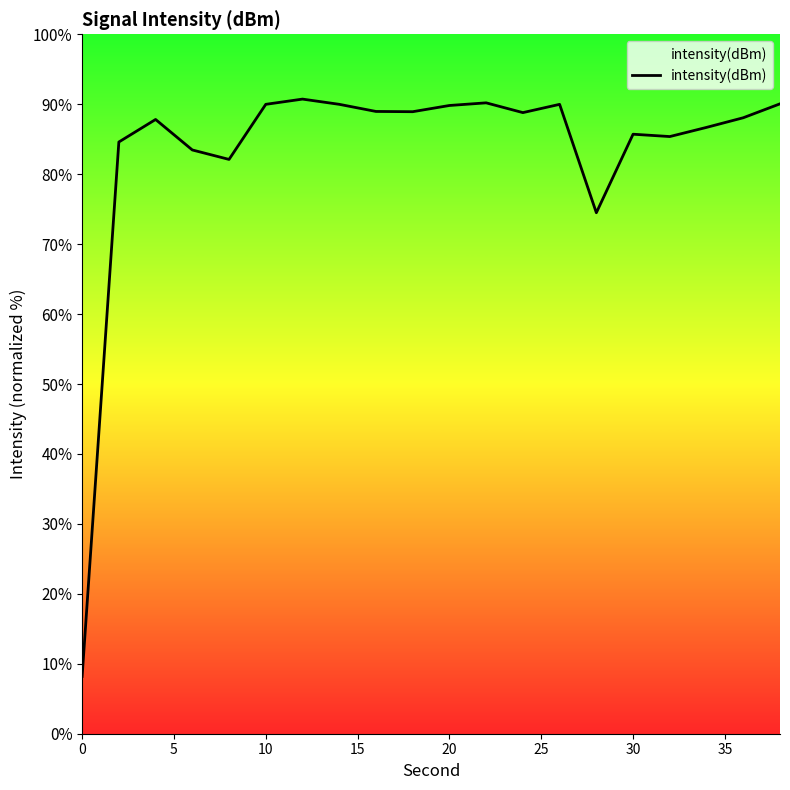

What is the smallest value displayed?

8.2